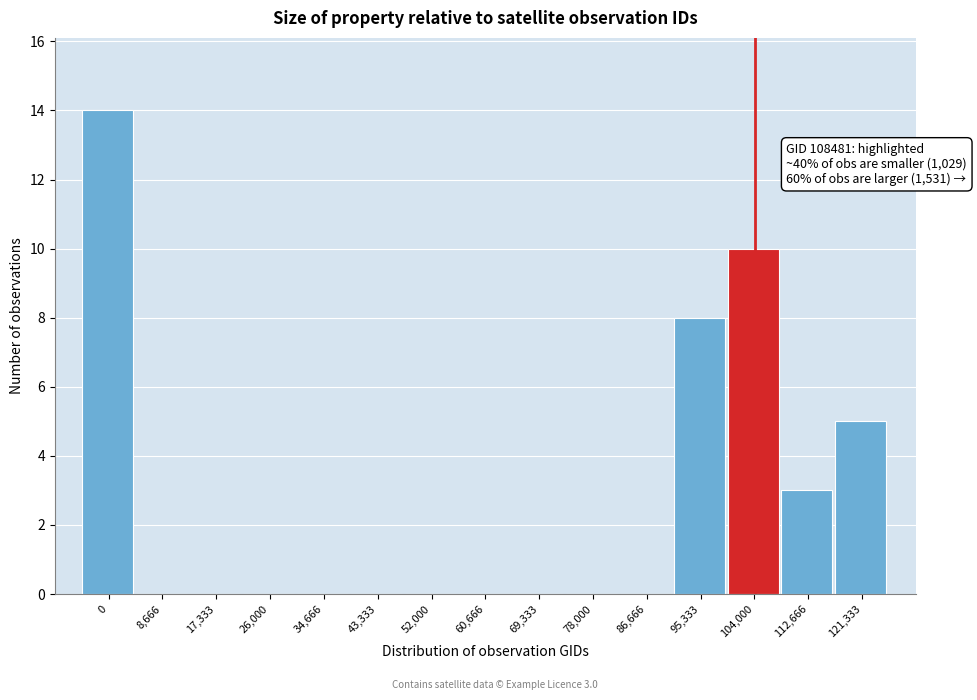

Reading right to left, extract all data points from this chart.

121,333=5	112,666=3	104,000=10	95,333=8	86,666=0	78,000=0	69,333=0	60,666=0	52,000=0	43,333=0	34,666=0	26,000=0	17,333=0	8,666=0	0=14